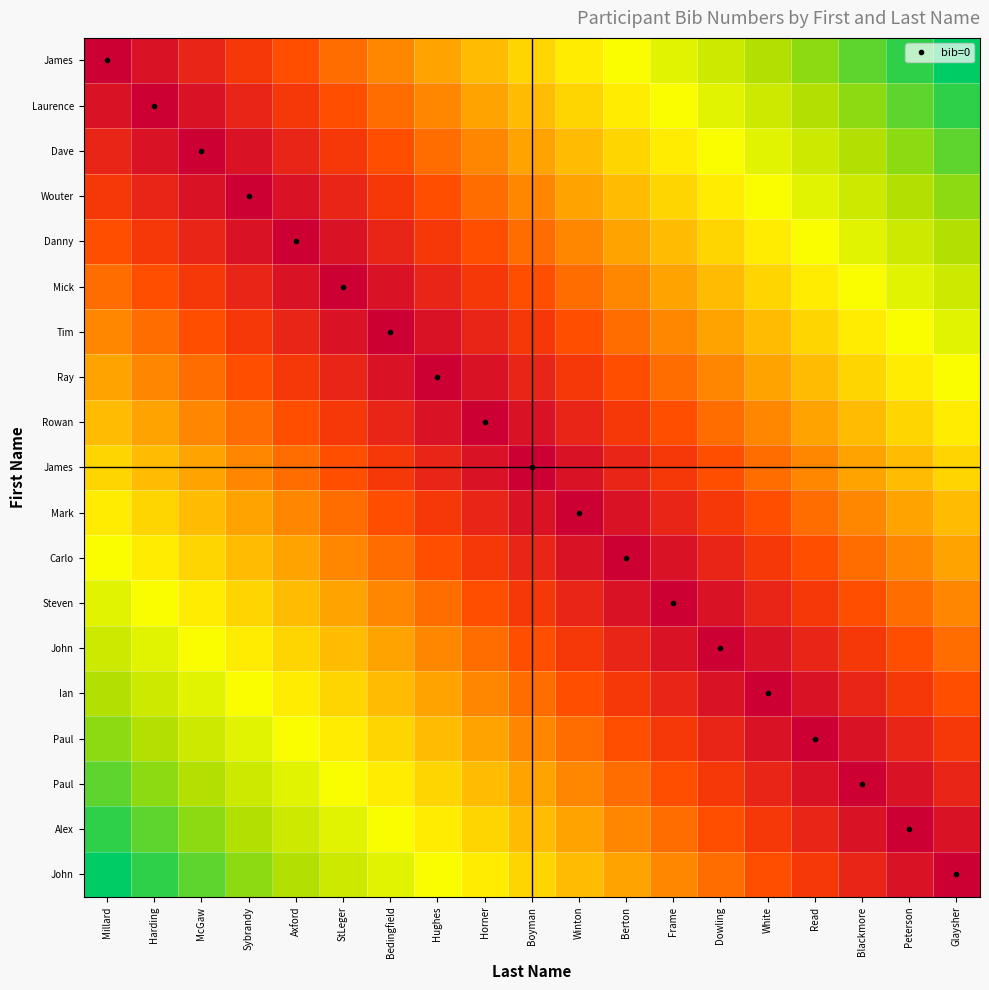

Which label corresponds to the largest value in the chart?

Glaysher